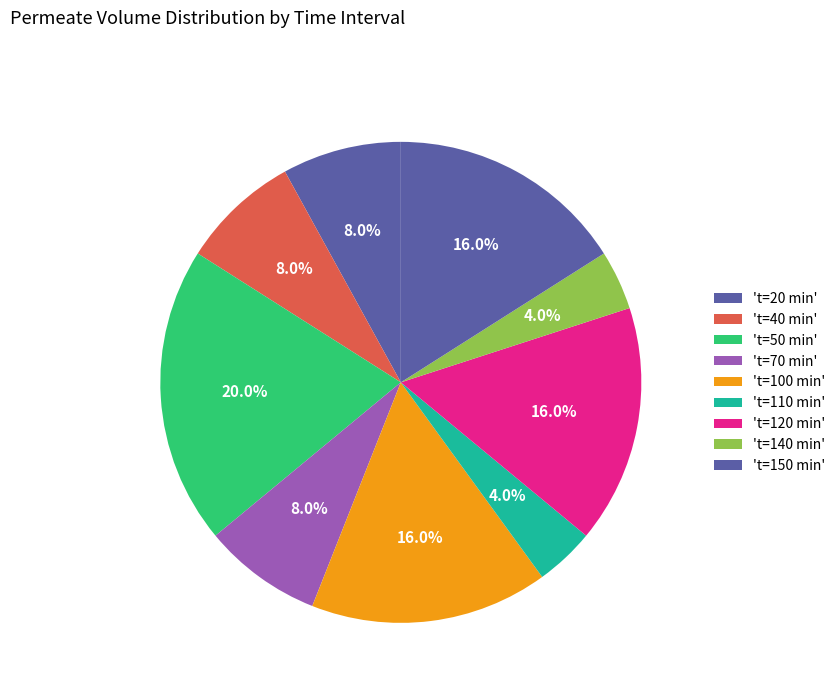

How many segments does this pie chart have?

9